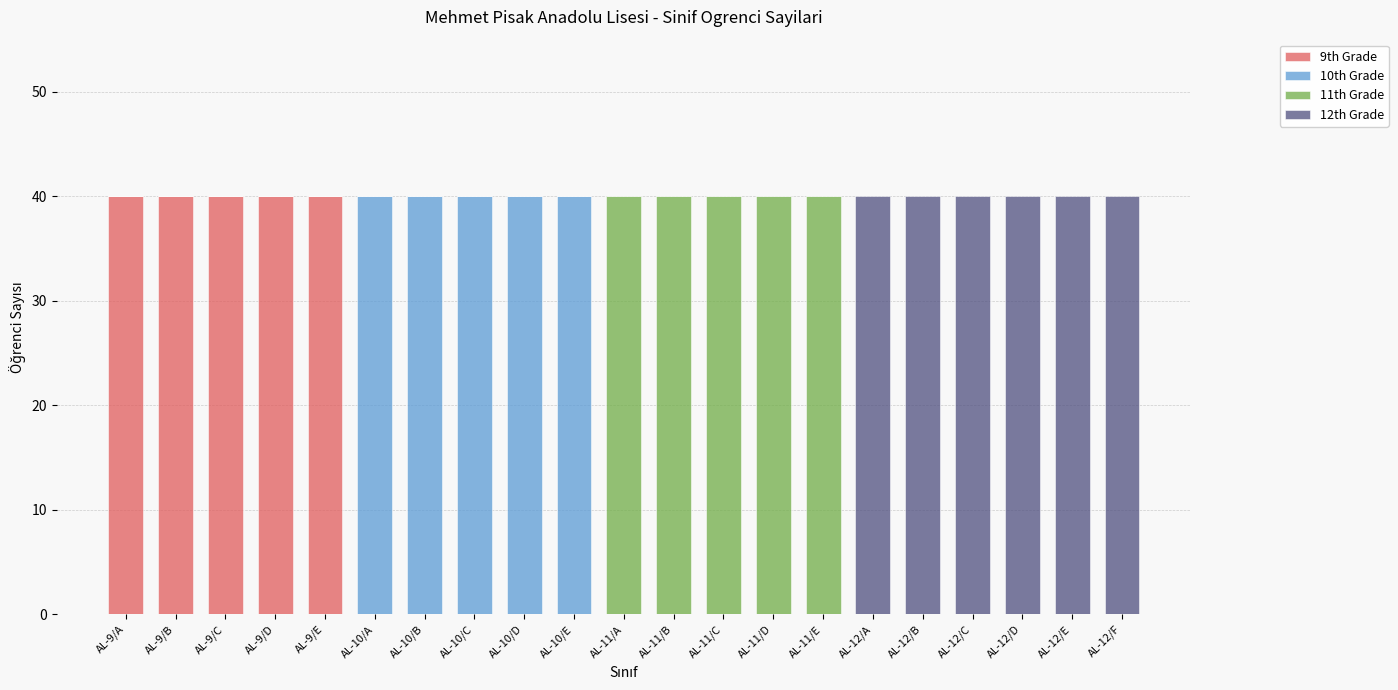

What is the highest value of the 9th Grade series?

40